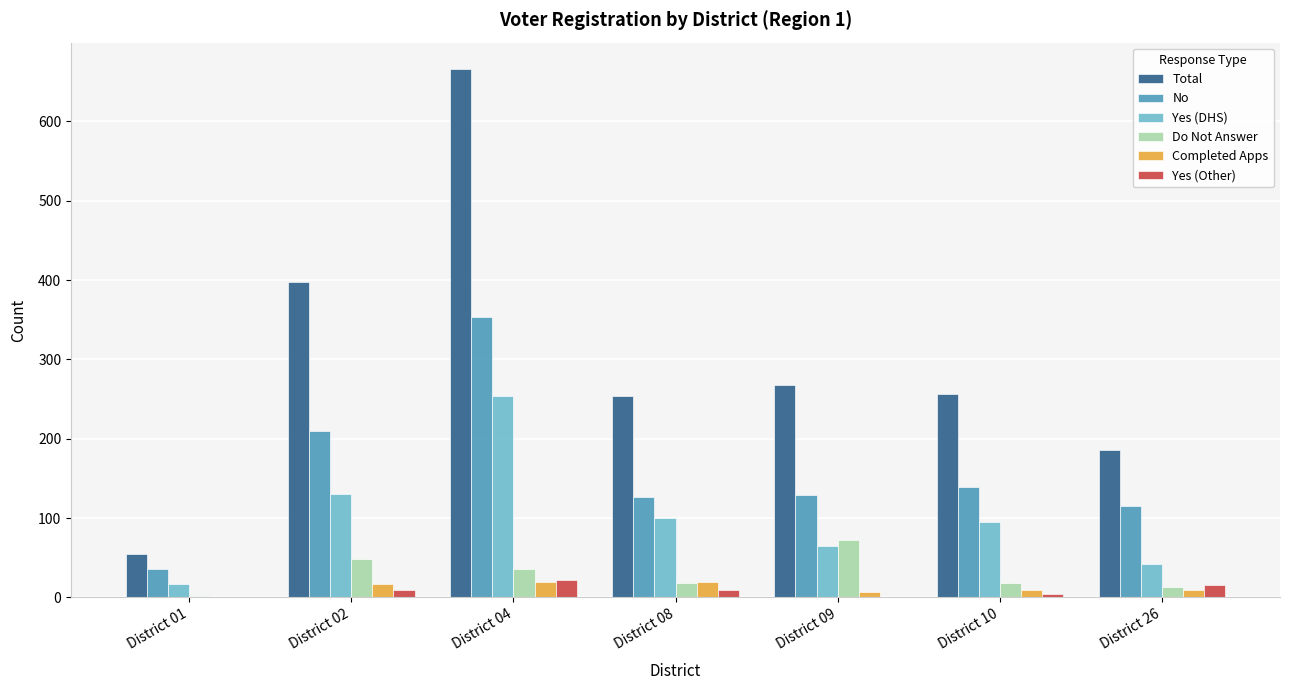

The Yes (DHS) series shows 441 at District 04. True or false?

False